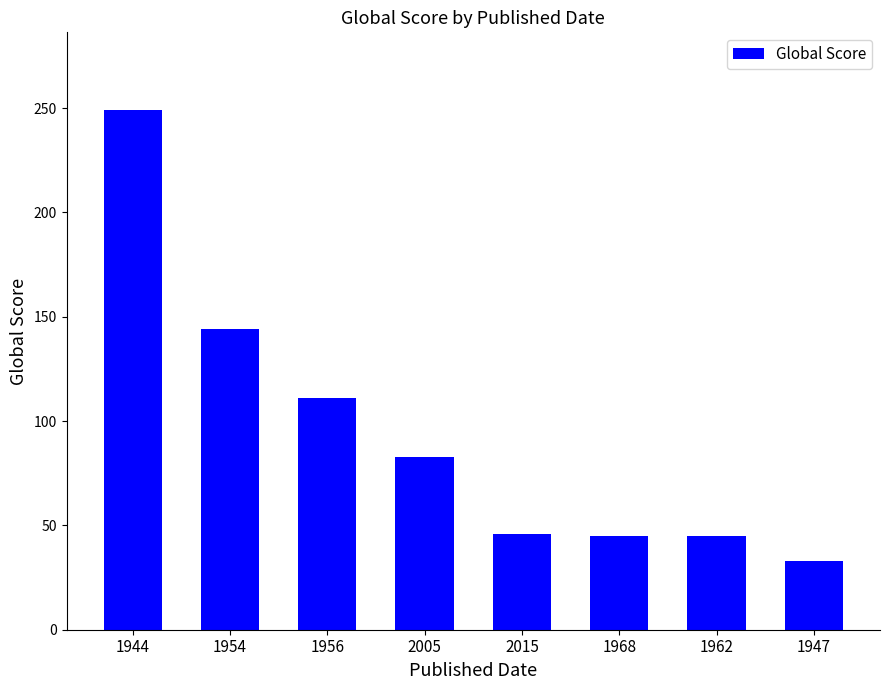

What is the difference between the maximum and second lowest values?

204